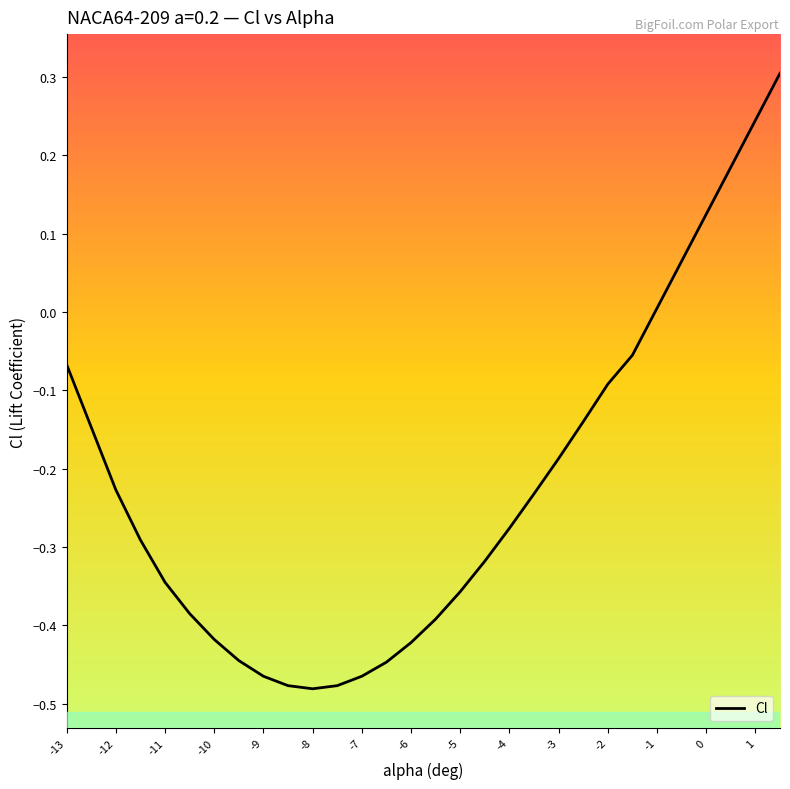

Reading left to right, extract all data points from this chart.

-0.1	-0.1	-0.2	-0.3	-0.3	-0.4	-0.4	-0.4	-0.5	-0.5	-0.5	-0.5	-0.5	-0.4	-0.4	-0.4	-0.4	-0.3	-0.3	-0.2	-0.2	-0.1	-0.1	-0.1	0.0	0.1	0.1	0.2	0.2	0.3